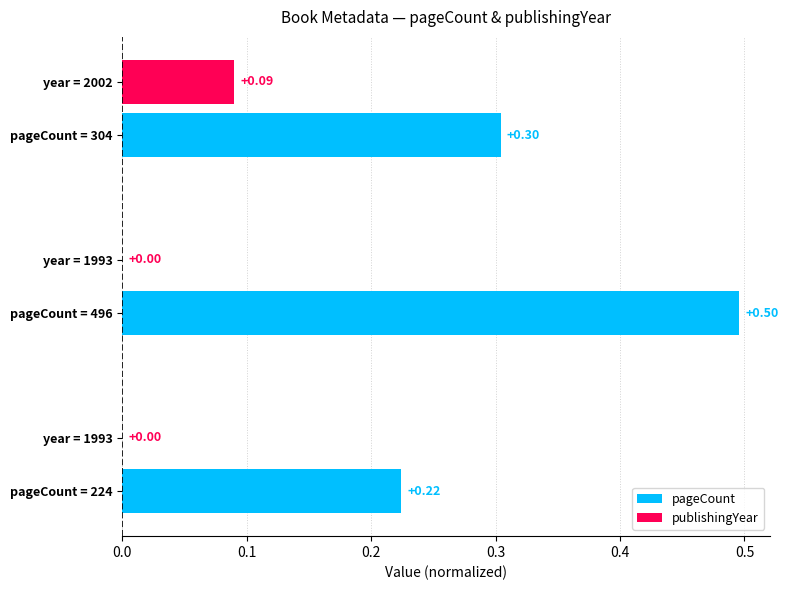

What is the total value across all series at pageCount = 496?

0.5